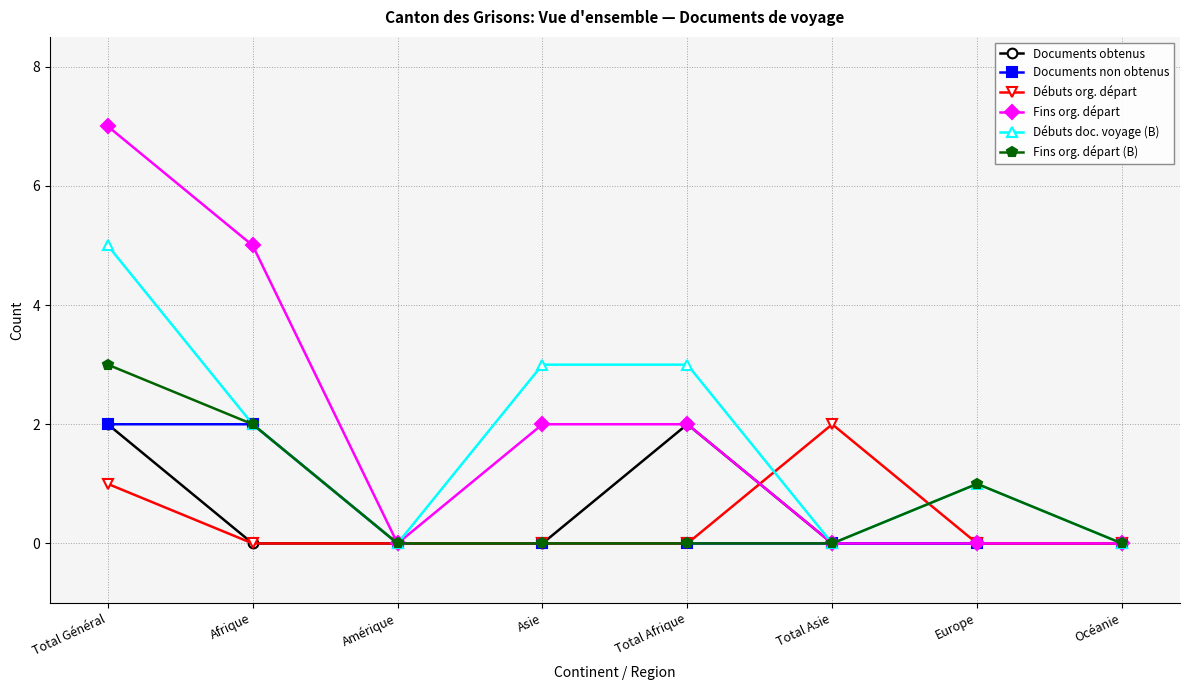

Which series changed the most between Total Général and Total Afrique?

Fins org. départ